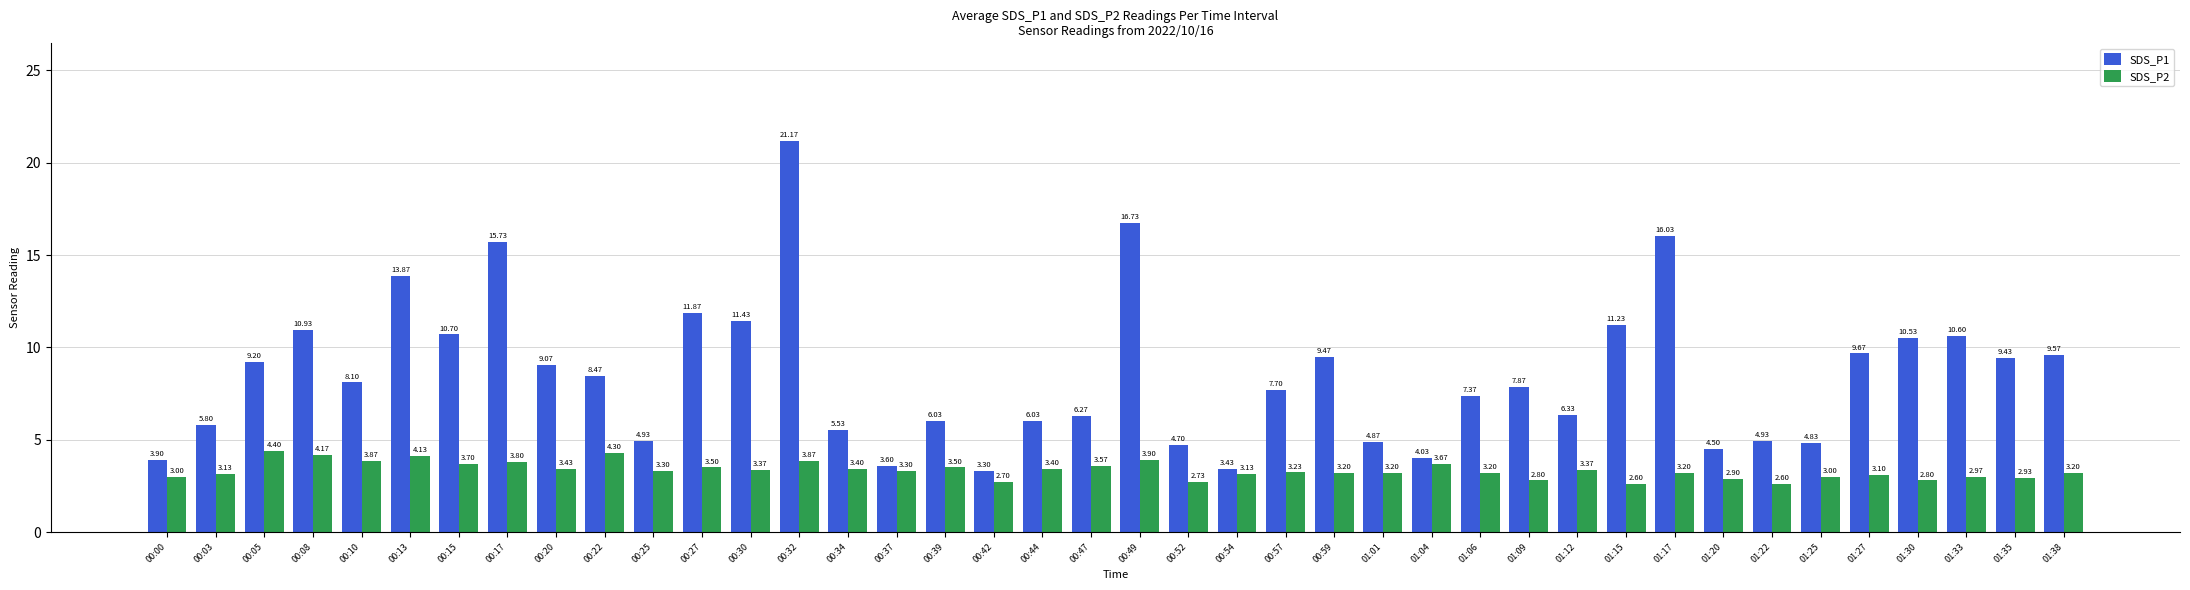

Rank the series by their maximum value, from highest to lowest.

SDS_P1, SDS_P2